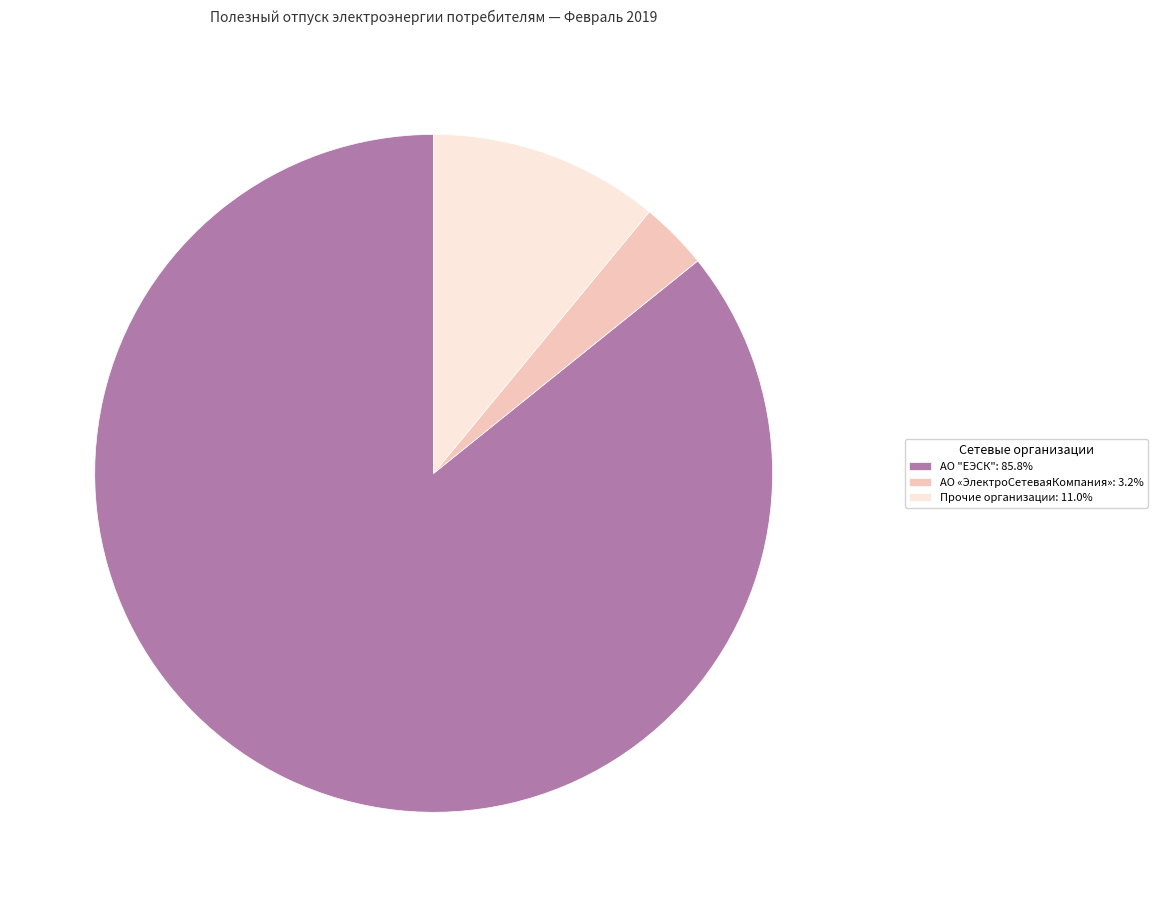

Approximately how many times larger is the value at АО "ЕЭСК": 85.8% compared to Прочие организации: 11.0%?

7.8